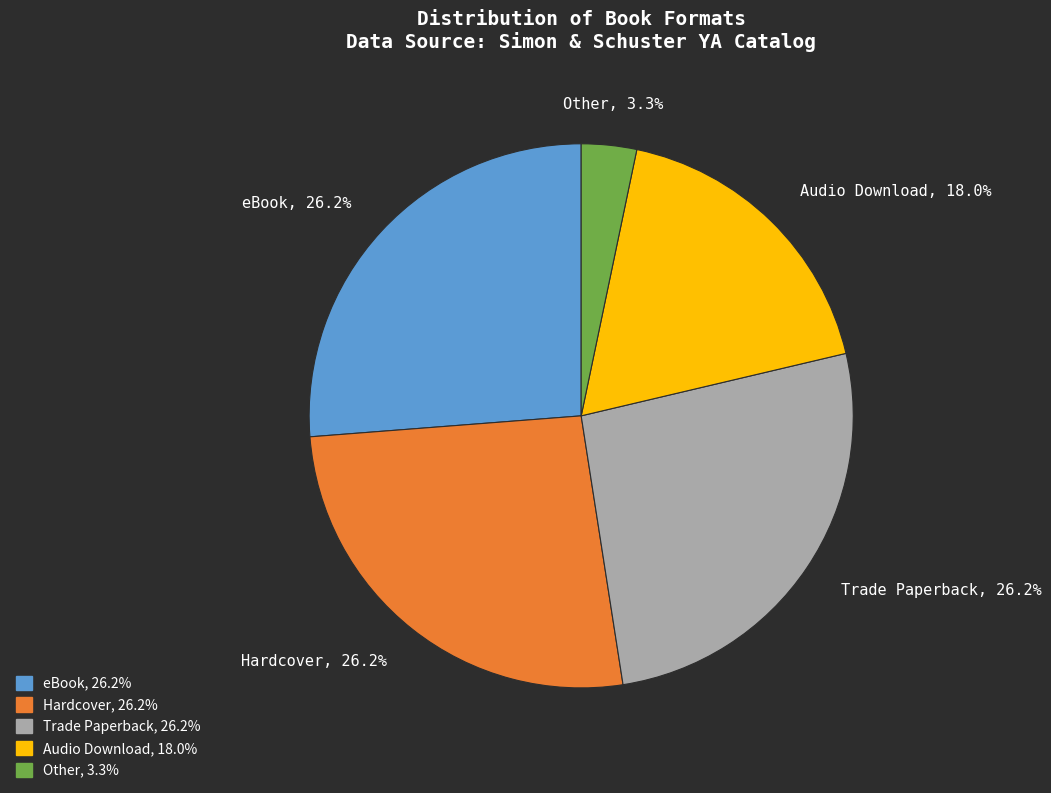

Does any single category account for the majority?

No